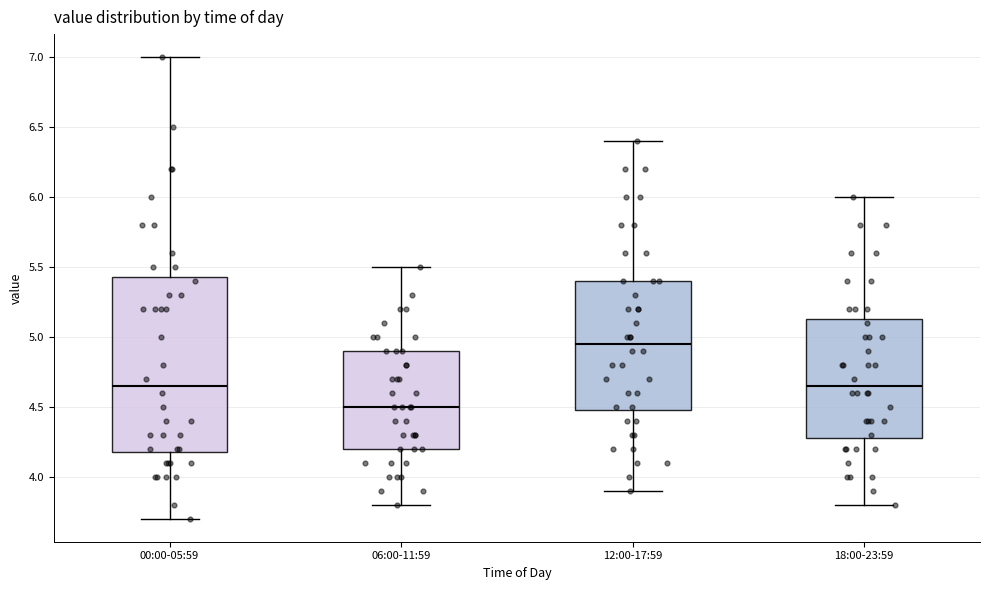

Comparing the boxes themselves (not the whiskers), which one is the tallest?

00:00-05:59